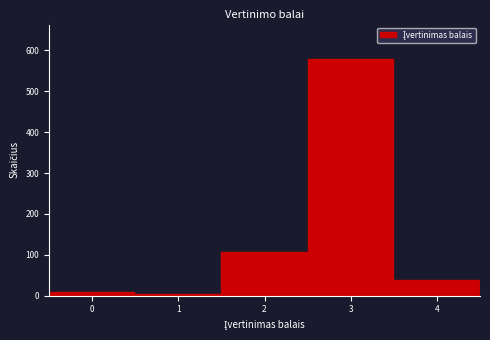

Reading left to right, what are all the values shown in this chart?

0=8	1=3	2=107	3=579	4=38